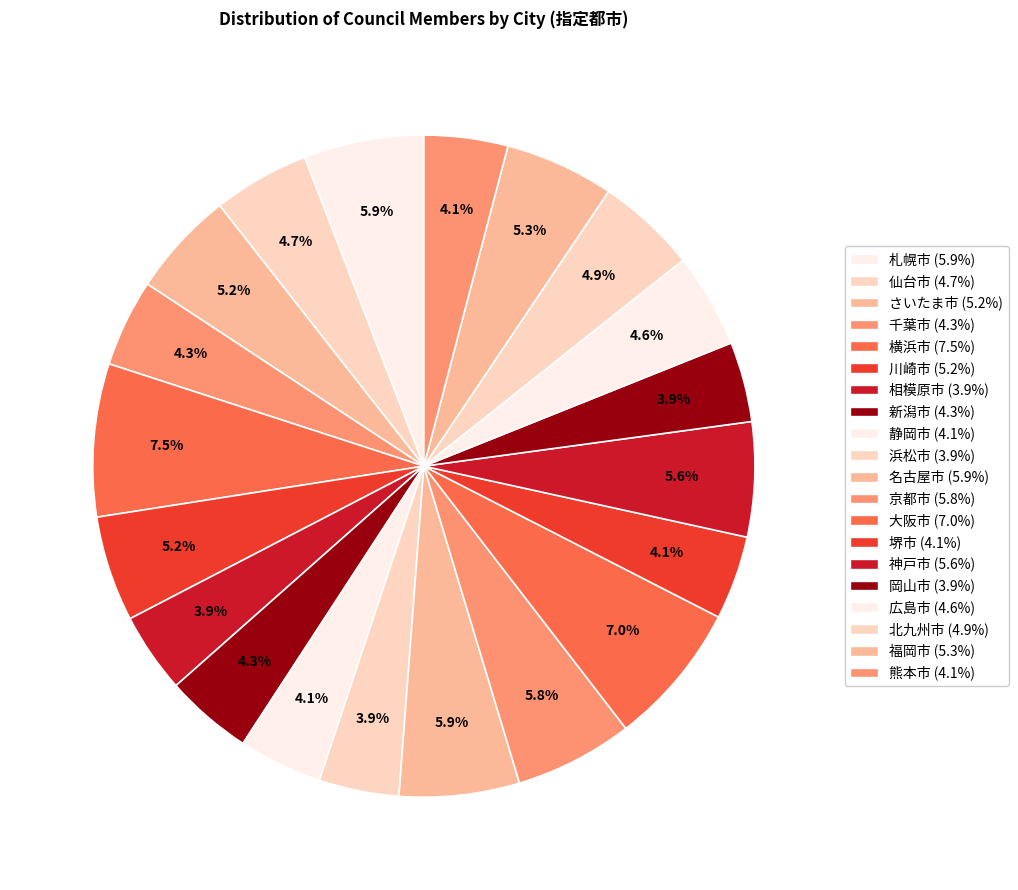

What is the change in value from 大阪市 to 広島市?

-27